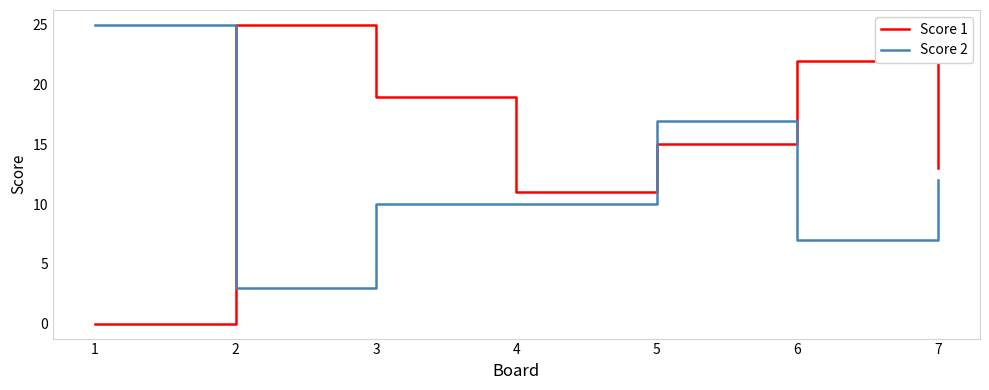

At which category does Score 1 reach its first local peak?

2